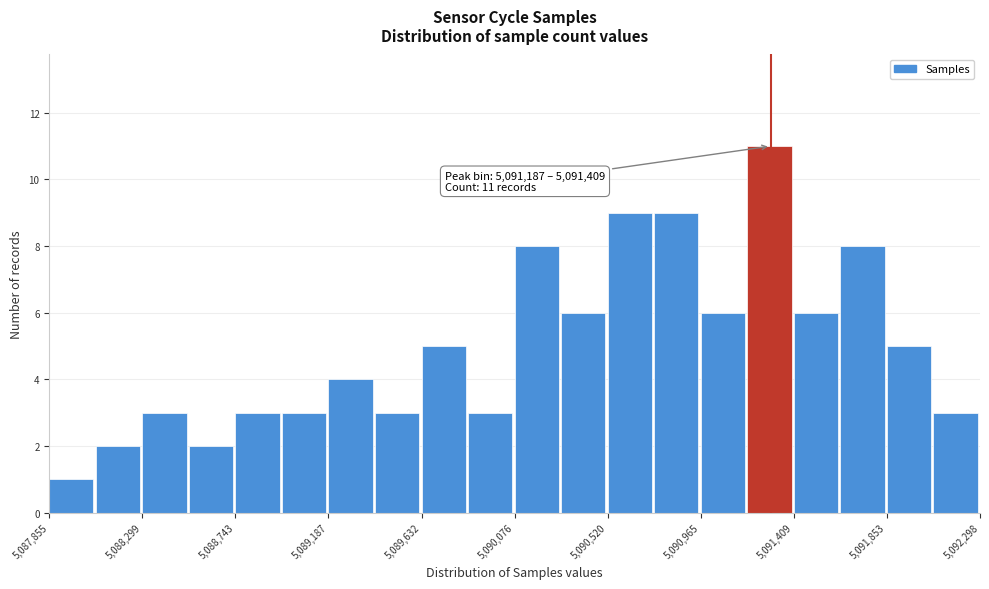

Over which range of the x-axis is the bar tallest?

5091200 to 5091400